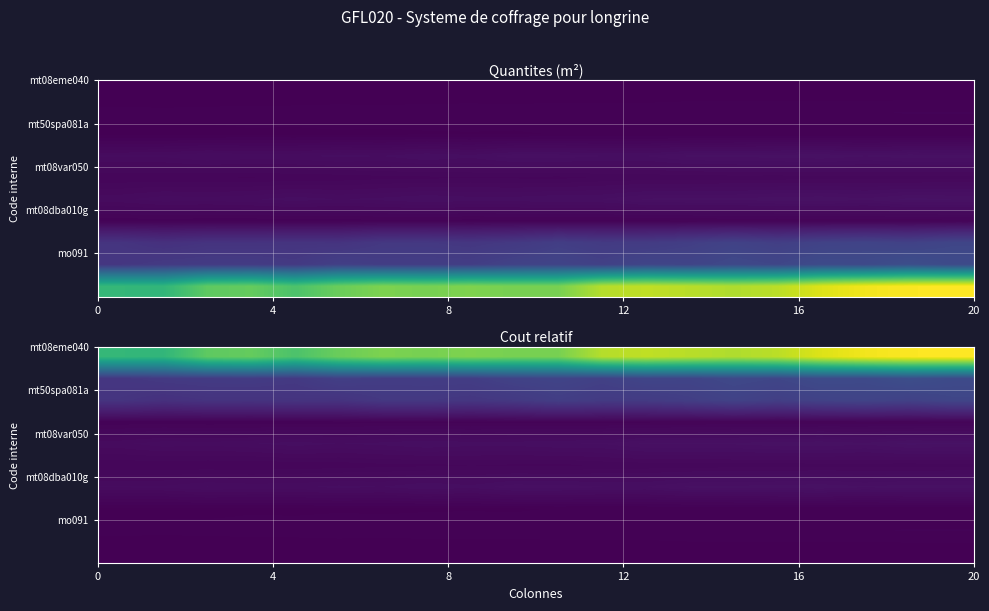

At how many categories does at least one series exceed 0?

20